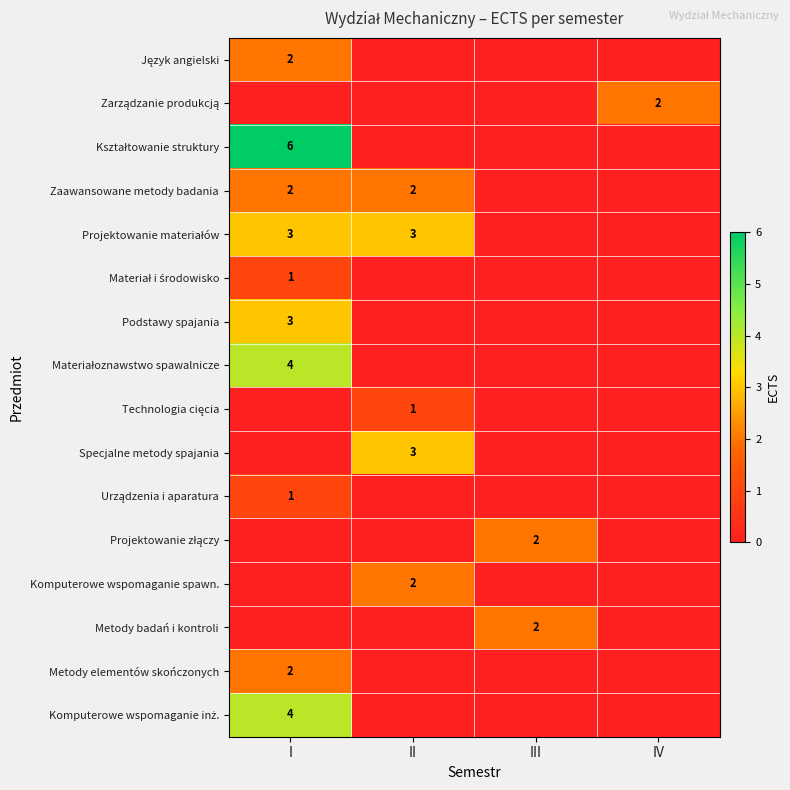

True or false: Metody elementów skończonych has a value of 2 at I.

True